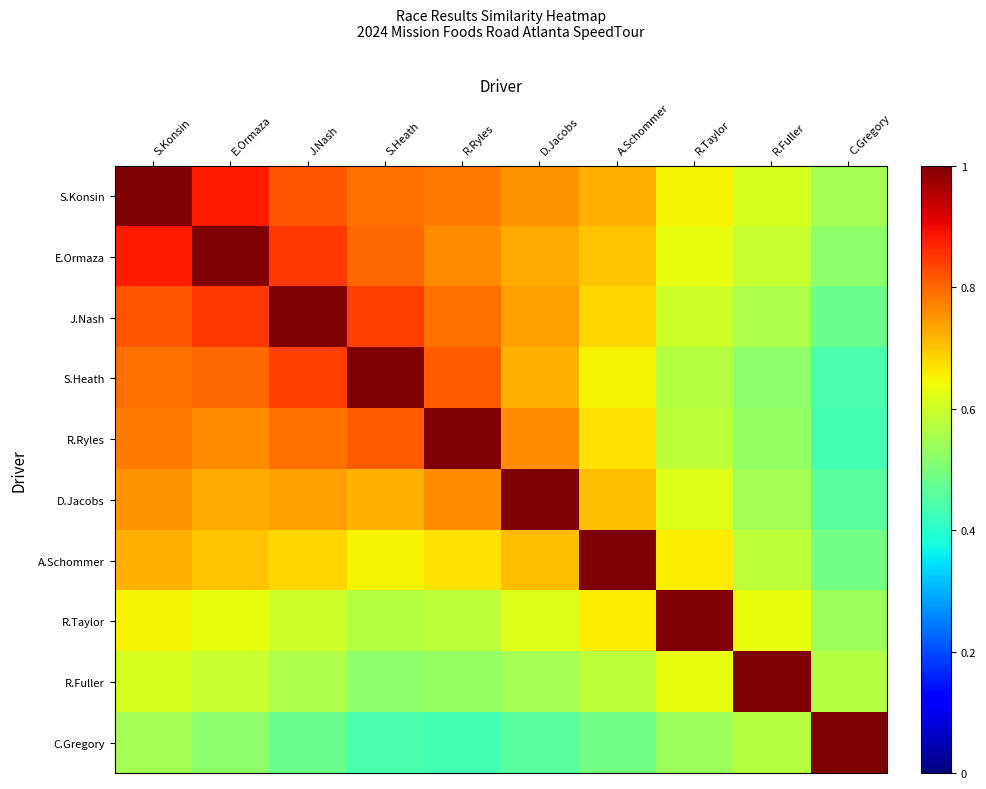

Reading left to right, extract all data points from this chart.

S.Konsin: S.Konsin=1.0	E.Ormaza=0.9	J.Nash=0.8	S.Heath=0.8	R.Ryles=0.8	D.Jacobs=0.8	A.Schommer=0.7	R.Taylor=0.7	R.Fuller=0.6	C.Gregory=0.6
E.Ormaza: S.Konsin=0.9	E.Ormaza=1.0	J.Nash=0.8	S.Heath=0.8	R.Ryles=0.8	D.Jacobs=0.7	A.Schommer=0.7	R.Taylor=0.6	R.Fuller=0.6	C.Gregory=0.5
J.Nash: S.Konsin=0.8	E.Ormaza=0.8	J.Nash=1.0	S.Heath=0.8	R.Ryles=0.8	D.Jacobs=0.7	A.Schommer=0.7	R.Taylor=0.6	R.Fuller=0.6	C.Gregory=0.5
S.Heath: S.Konsin=0.8	E.Ormaza=0.8	J.Nash=0.8	S.Heath=1.0	R.Ryles=0.8	D.Jacobs=0.7	A.Schommer=0.7	R.Taylor=0.6	R.Fuller=0.5	C.Gregory=0.4
R.Ryles: S.Konsin=0.8	E.Ormaza=0.8	J.Nash=0.8	S.Heath=0.8	R.Ryles=1.0	D.Jacobs=0.8	A.Schommer=0.7	R.Taylor=0.6	R.Fuller=0.5	C.Gregory=0.4
D.Jacobs: S.Konsin=0.8	E.Ormaza=0.7	J.Nash=0.7	S.Heath=0.7	R.Ryles=0.8	D.Jacobs=1.0	A.Schommer=0.7	R.Taylor=0.6	R.Fuller=0.6	C.Gregory=0.5
A.Schommer: S.Konsin=0.7	E.Ormaza=0.7	J.Nash=0.7	S.Heath=0.7	R.Ryles=0.7	D.Jacobs=0.7	A.Schommer=1.0	R.Taylor=0.7	R.Fuller=0.6	C.Gregory=0.5
R.Taylor: S.Konsin=0.7	E.Ormaza=0.6	J.Nash=0.6	S.Heath=0.6	R.Ryles=0.6	D.Jacobs=0.6	A.Schommer=0.7	R.Taylor=1.0	R.Fuller=0.6	C.Gregory=0.5
R.Fuller: S.Konsin=0.6	E.Ormaza=0.6	J.Nash=0.6	S.Heath=0.5	R.Ryles=0.5	D.Jacobs=0.6	A.Schommer=0.6	R.Taylor=0.6	R.Fuller=1.0	C.Gregory=0.6
C.Gregory: S.Konsin=0.6	E.Ormaza=0.5	J.Nash=0.5	S.Heath=0.4	R.Ryles=0.4	D.Jacobs=0.5	A.Schommer=0.5	R.Taylor=0.5	R.Fuller=0.6	C.Gregory=1.0